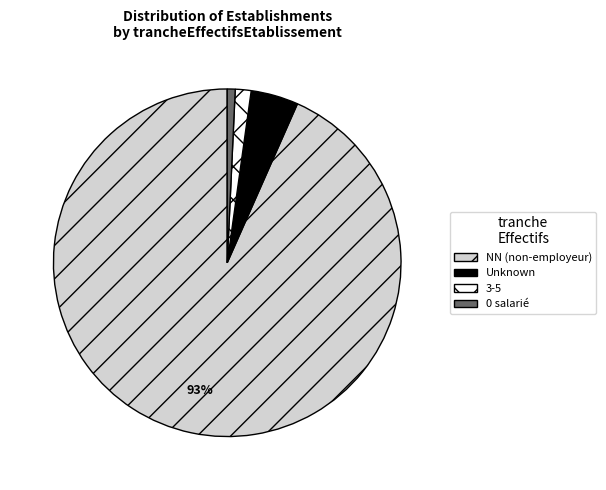

To the nearest percent, what is the average slice percentage?

25%